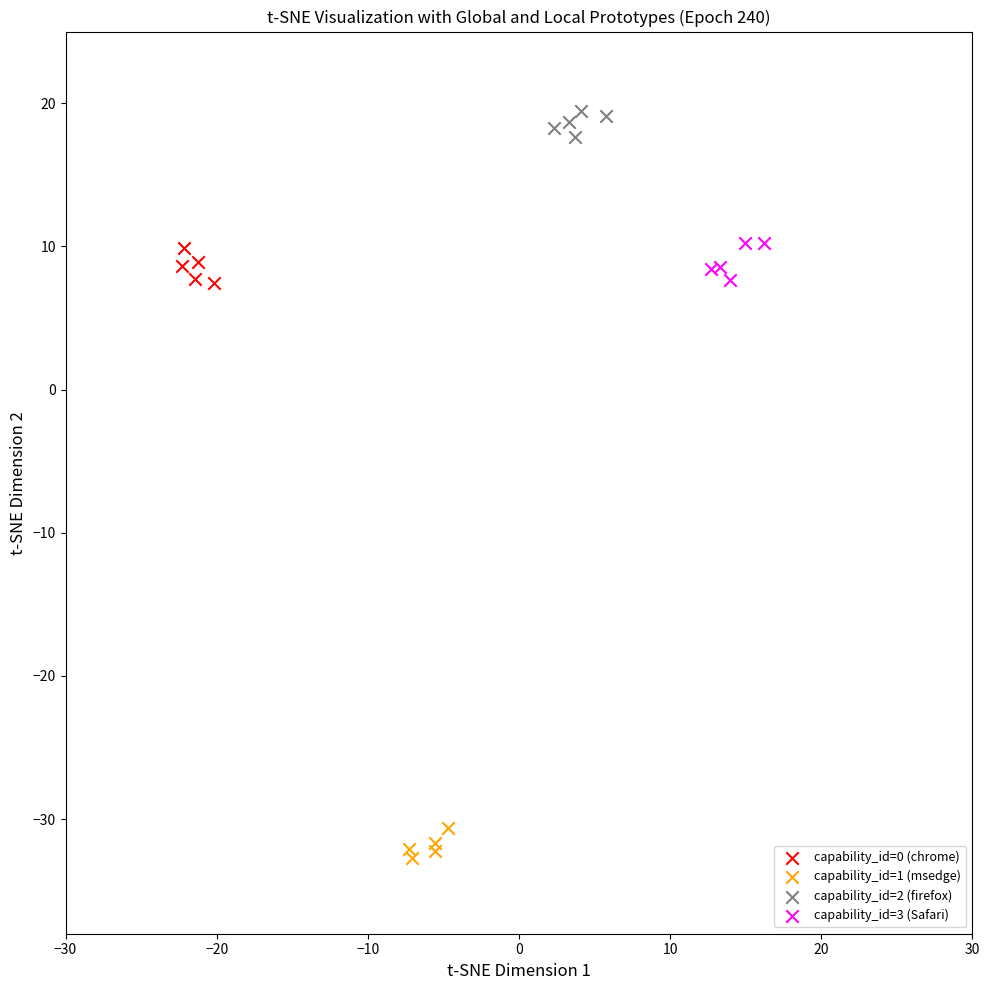

Which series reaches the maximum Y coordinate?

capability_id=2 (firefox)